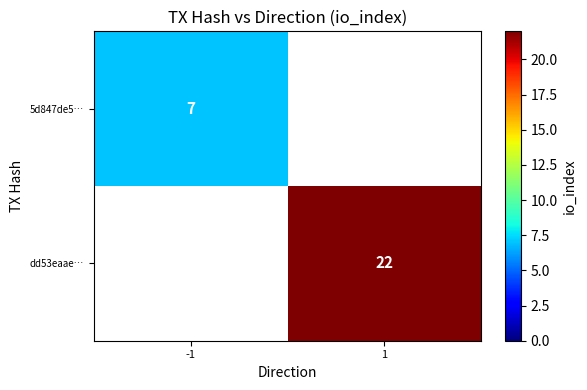

The value of 5d847de5… at -1 is 4.4. True or false?

False